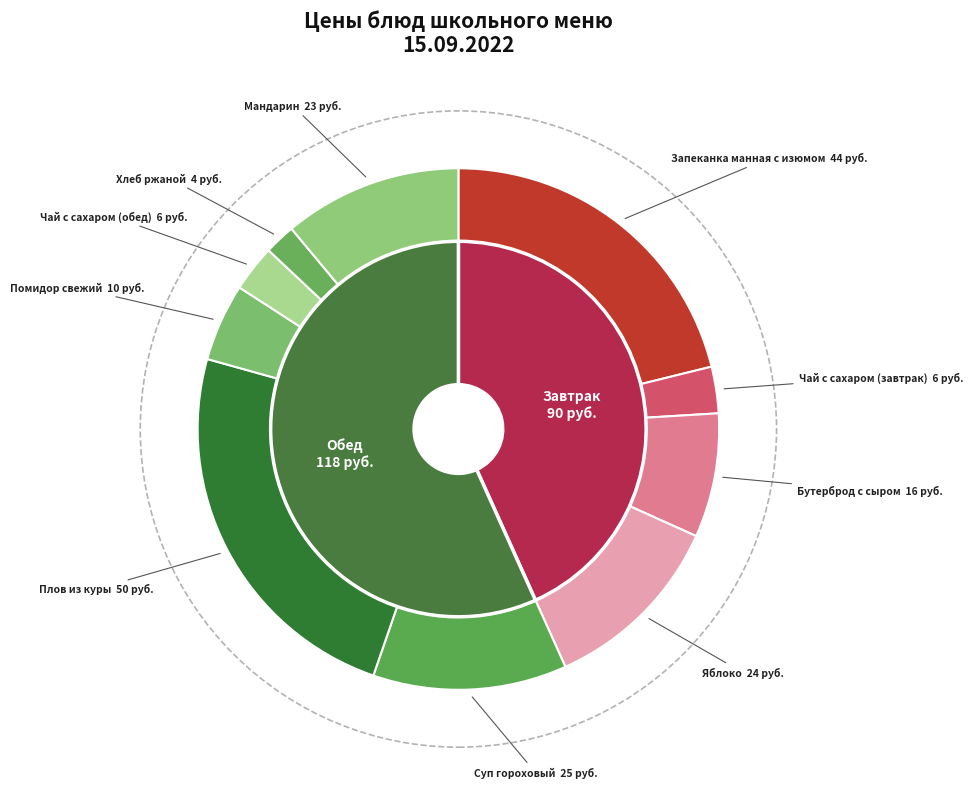

How much of the chart is everything except Яблоко?

88.5%